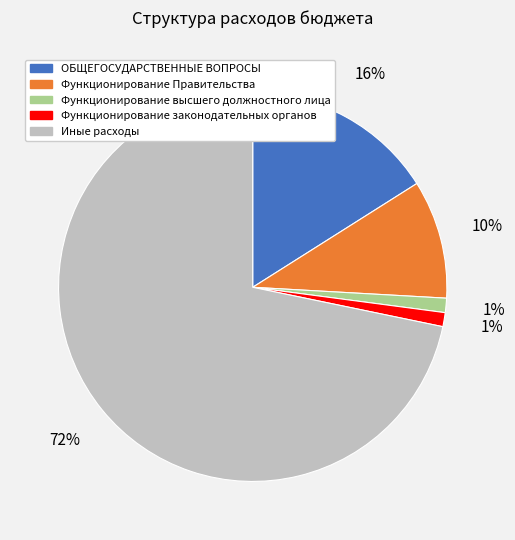

Between Функционирование высшего должностного лица and Иные расходы, which is larger?

Иные расходы